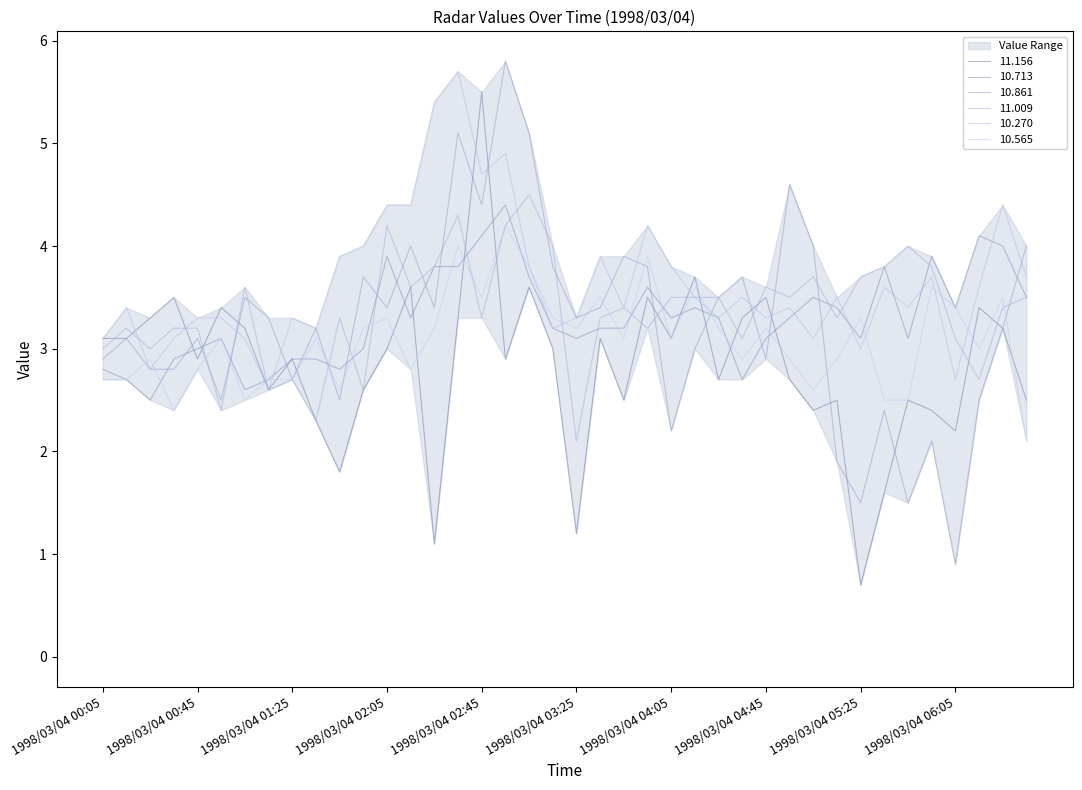

Read the 10.713 value at 1998/03/04 03:35.

3.2